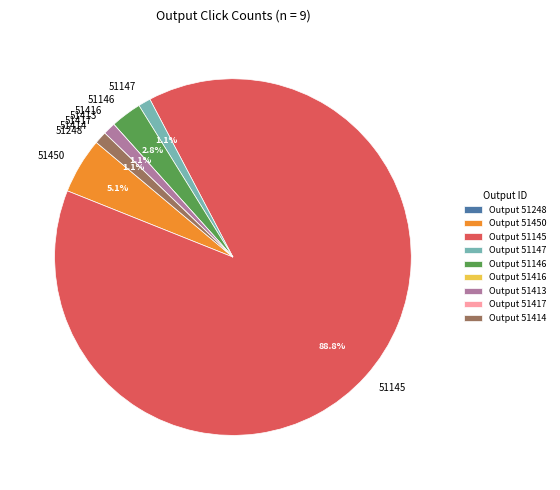

How much of the chart is everything except 51413?

98.9%